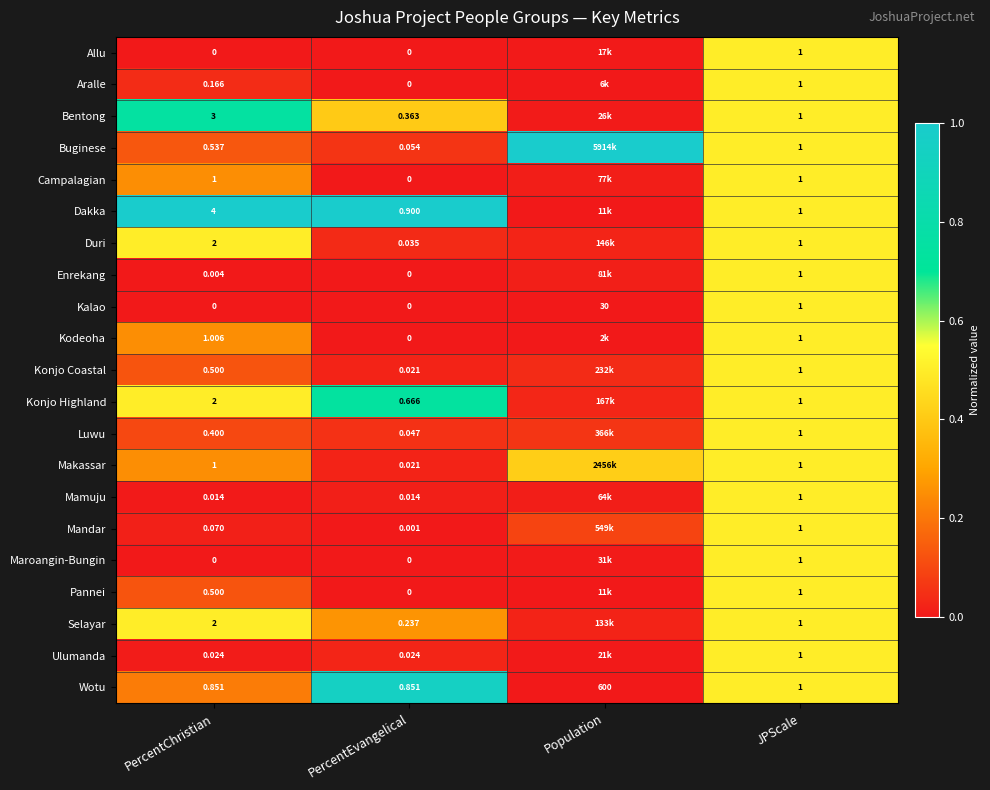

Between PercentChristian and JPScale, which series saw the biggest shift?

Dakka